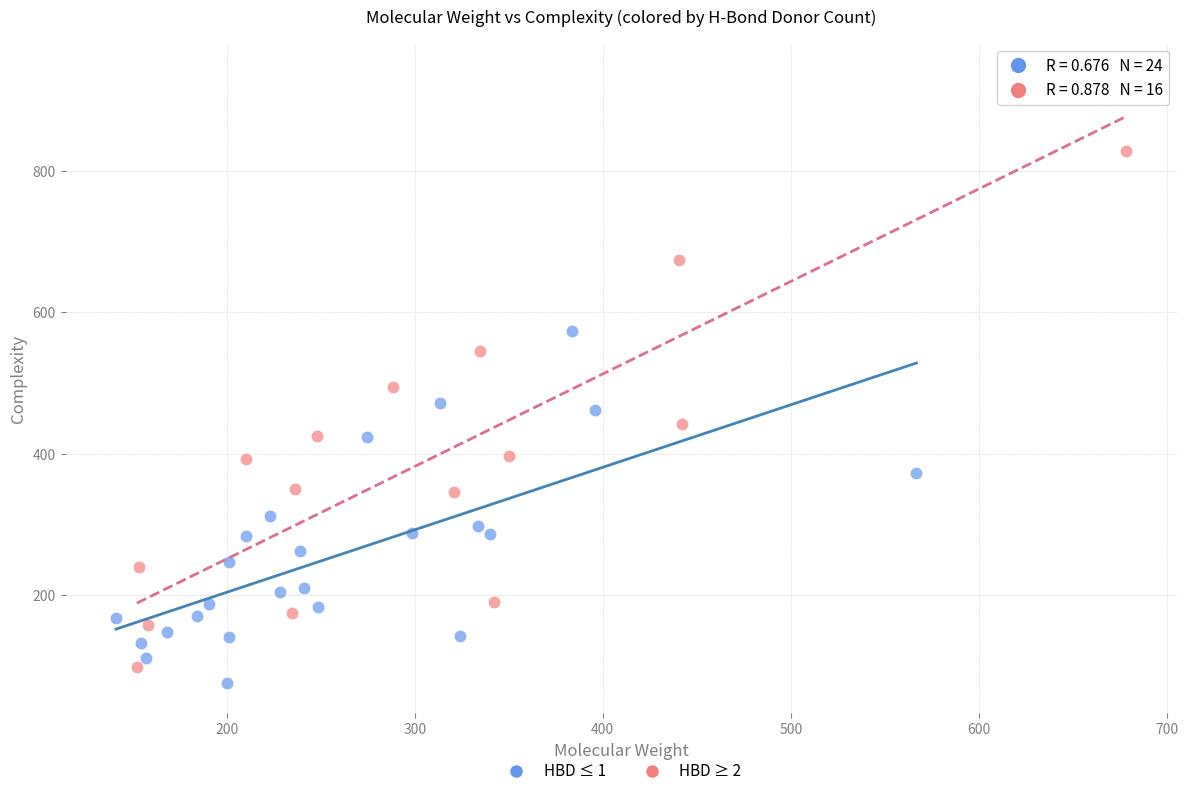

Which series contains the highest Y value?

HBD ≥ 2